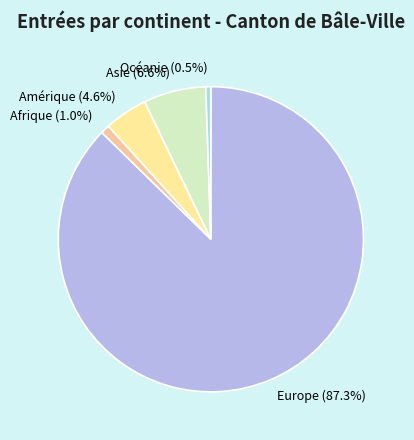

To the nearest percent, what is the average slice percentage?

20%